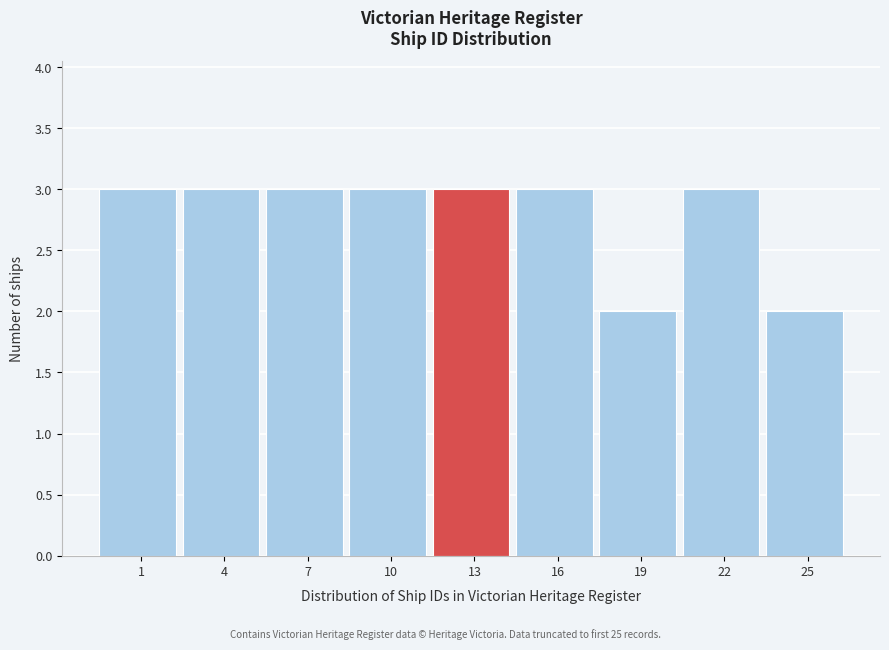

Reading left to right, list all the values displayed in this chart.

3	3	3	3	3	3	2	3	2